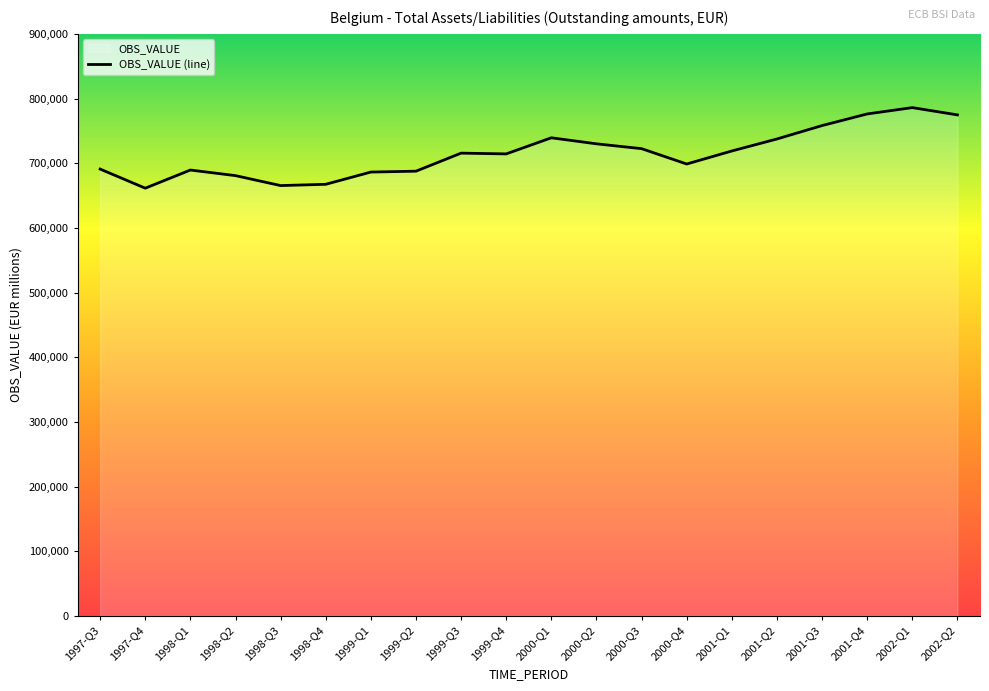

How many values exceed 715554?

9